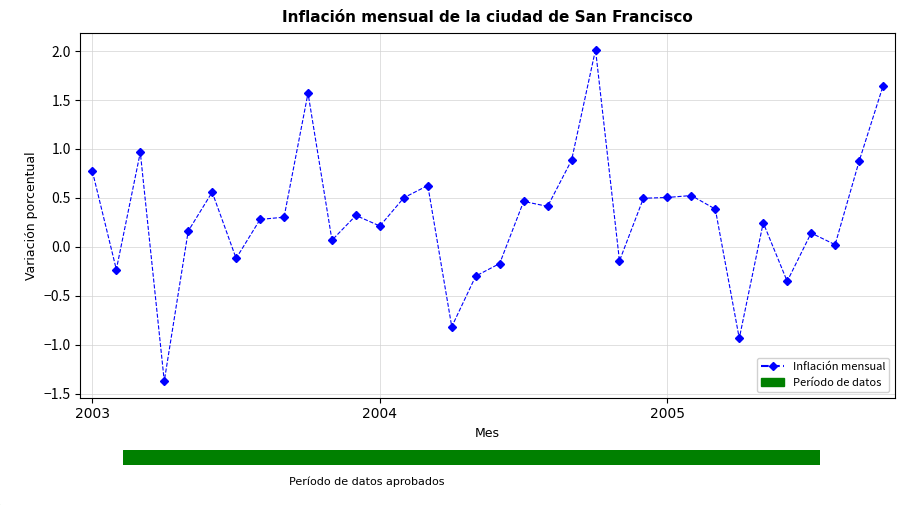

What is the difference between the maximum and minimum values?

3.4